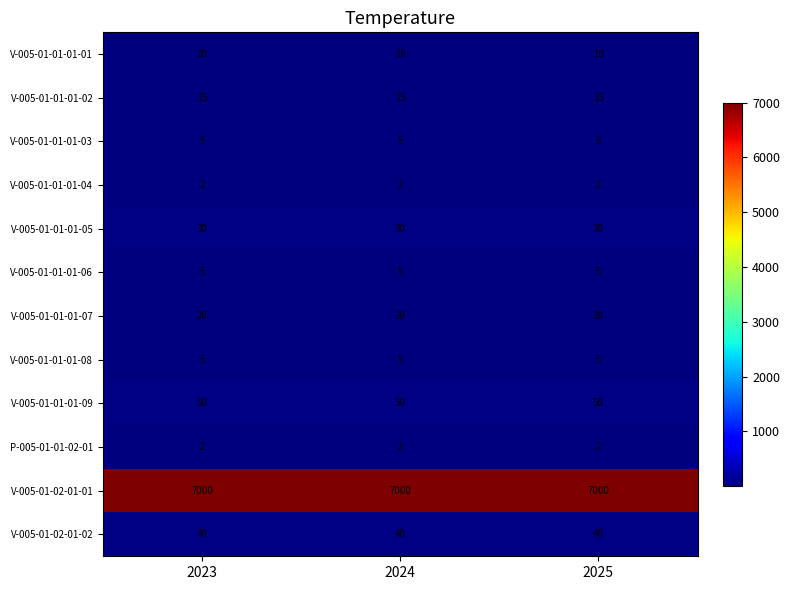

What is the total value across all series at 2023?

7184